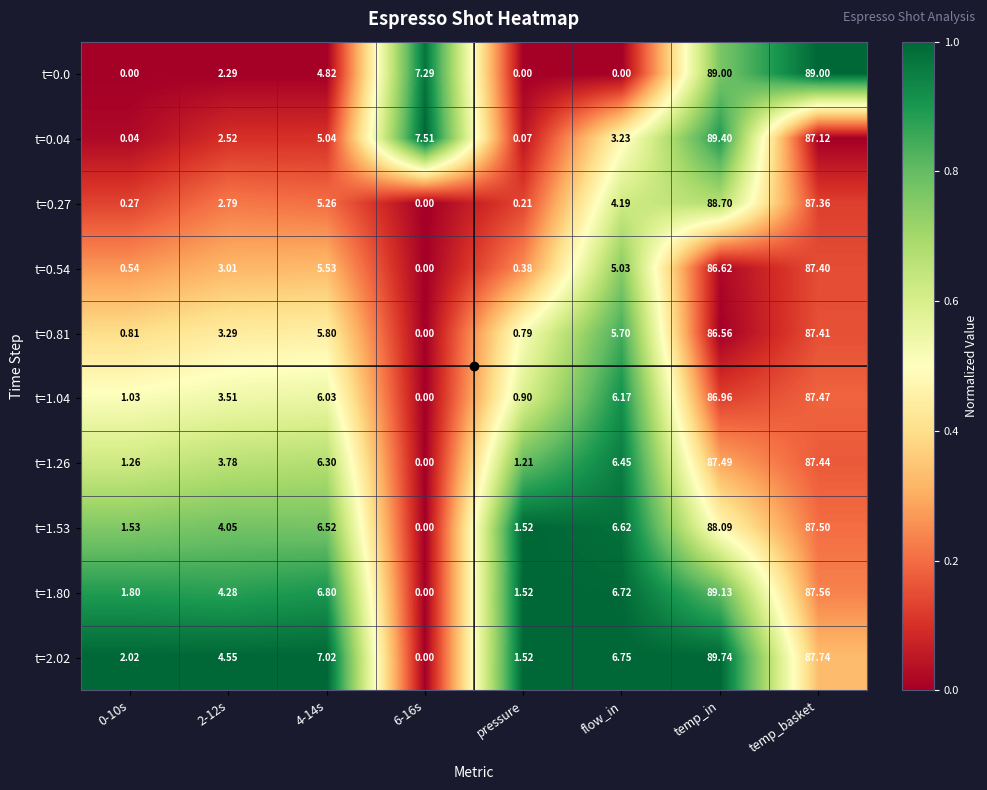

At which category is the sum across all series the highest?

temp_in